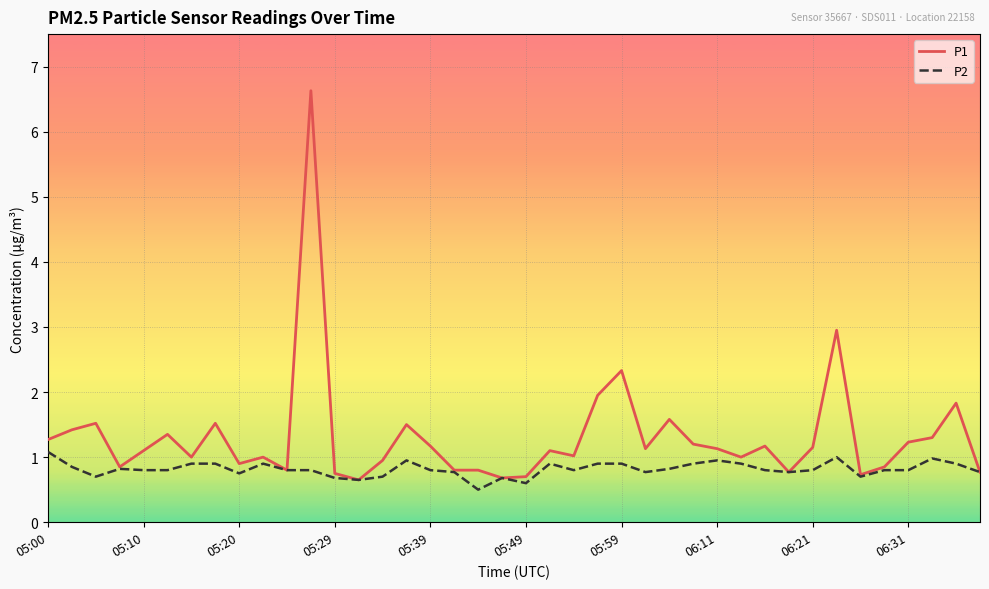

Rank the series by their average value, from highest to lowest.

P1, P2